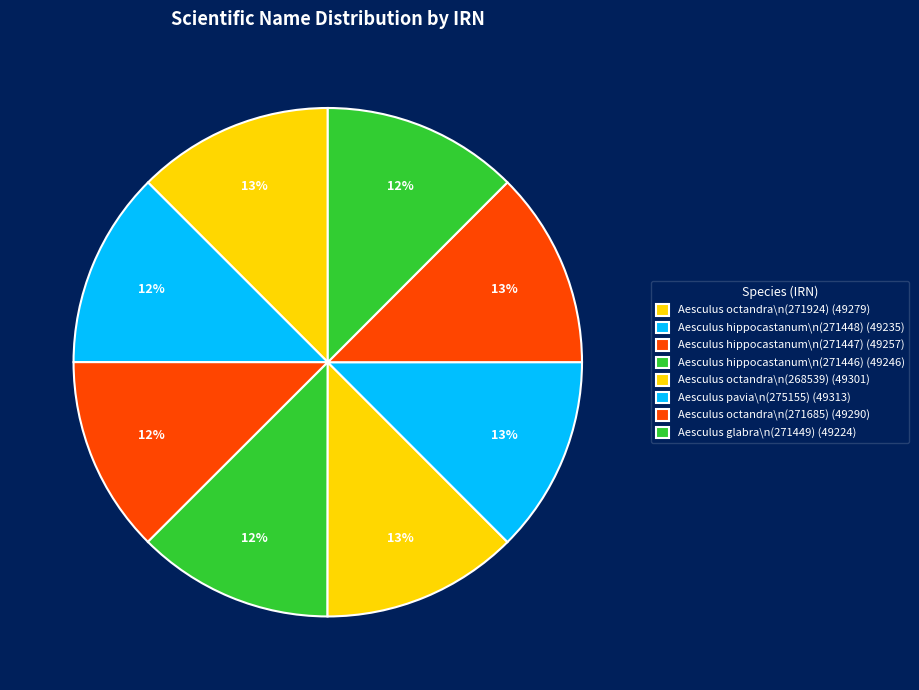

How many slices are in this pie chart?

8